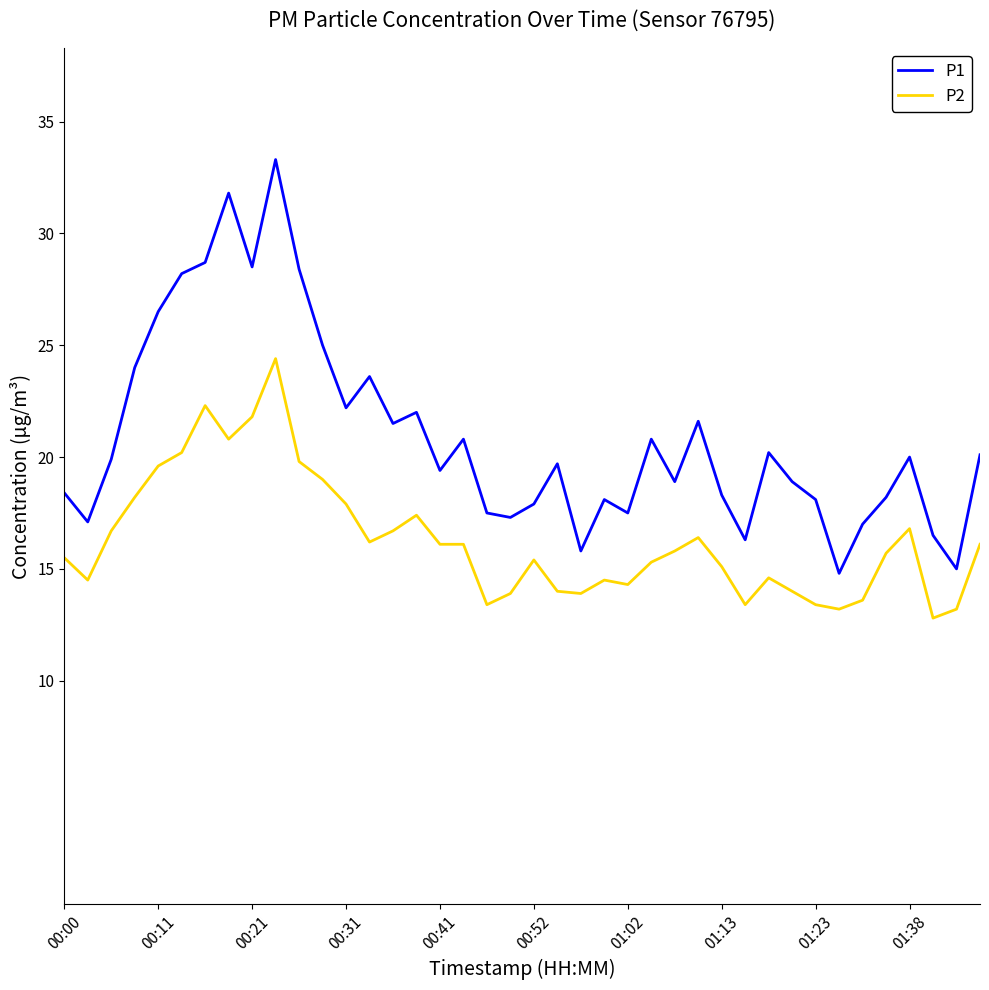

True or false: P2 and P1 cross at least once.

False